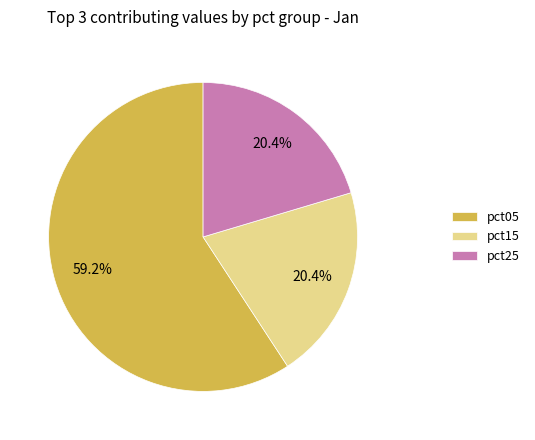

To the nearest percent, what is the average slice percentage?

33%